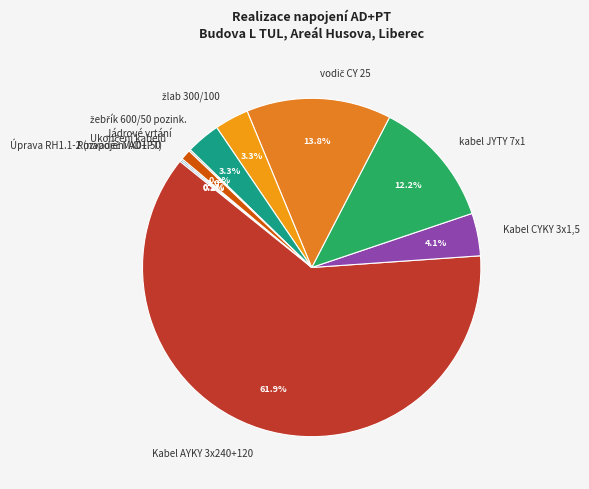

How many slices are in this pie chart?

10